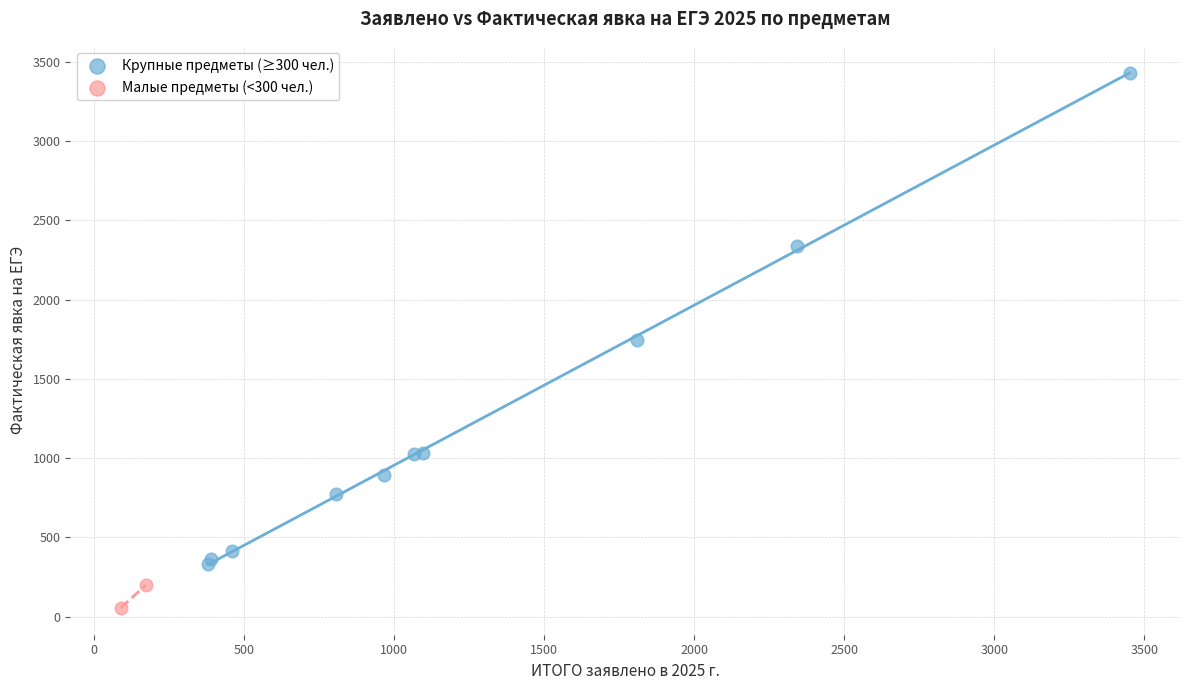

Which series has the largest Y range (max minus min)?

Крупные предметы (≥300 чел.)